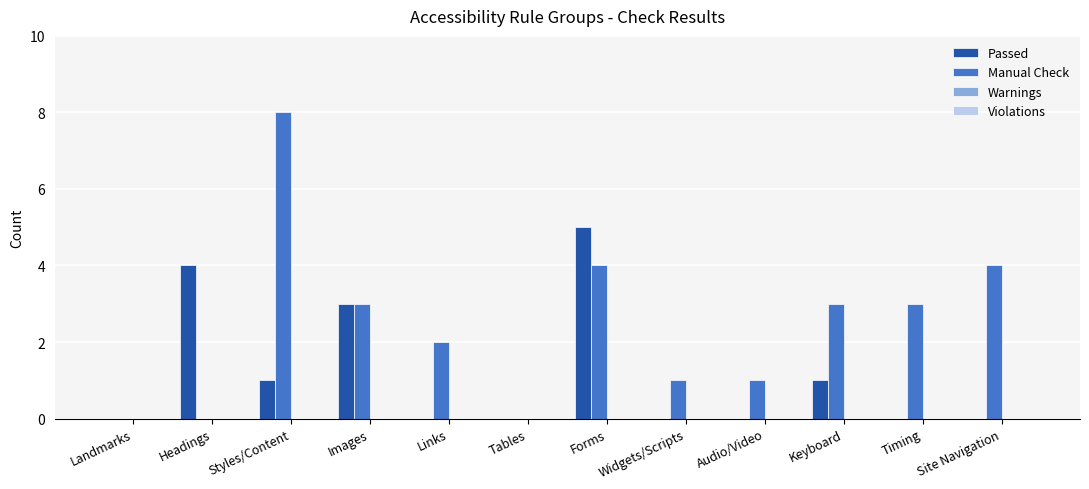

Are the bars horizontal?

No